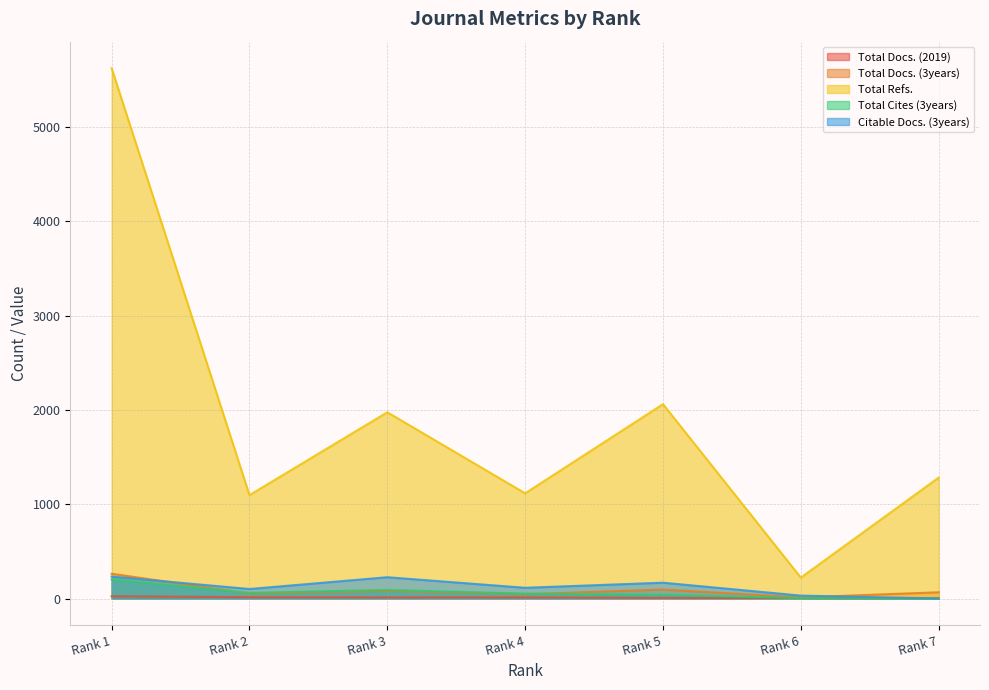

What is the maximum value for Total Docs. (3years)?

263